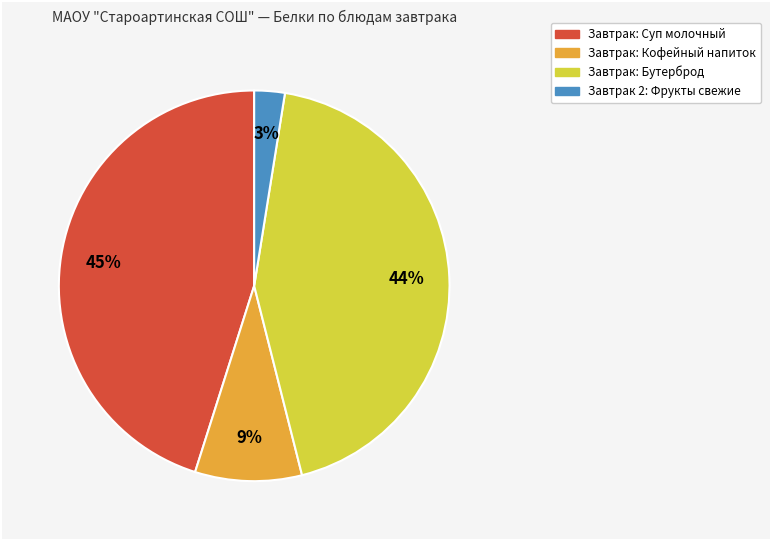

Is there any slice that represents more than half of the pie?

No